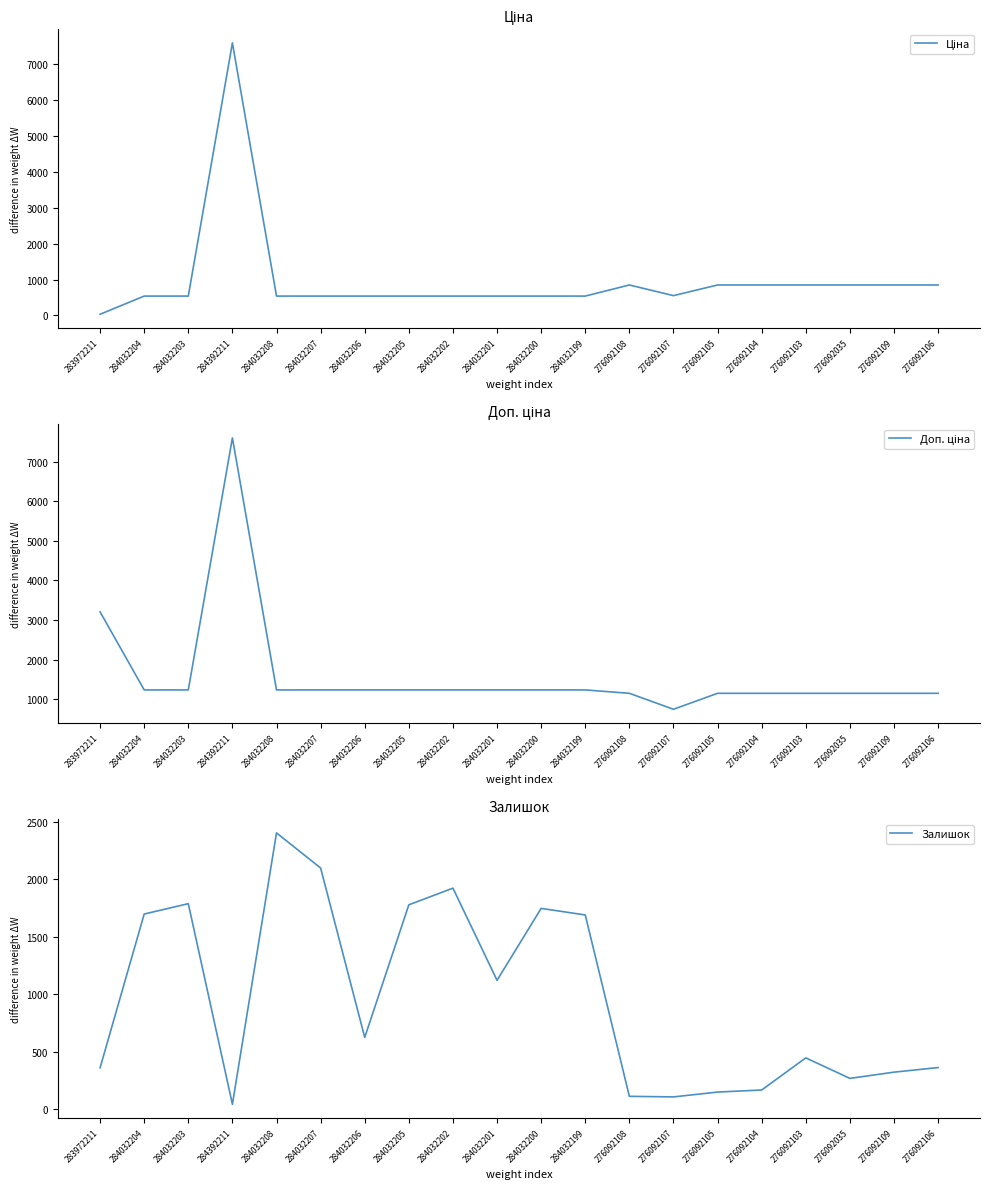

What is the lowest value of the Залишок series?

43